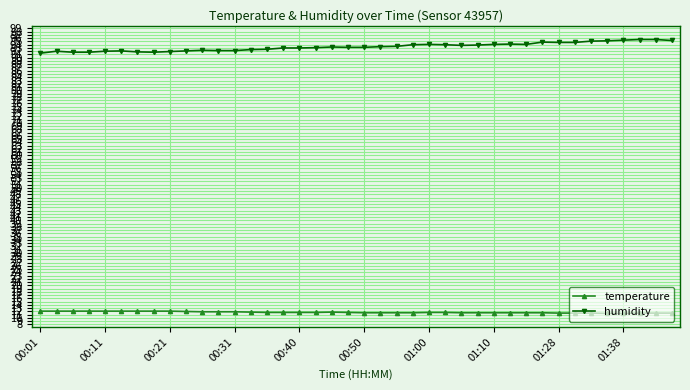

What is the average value of the temperature series?

11.7